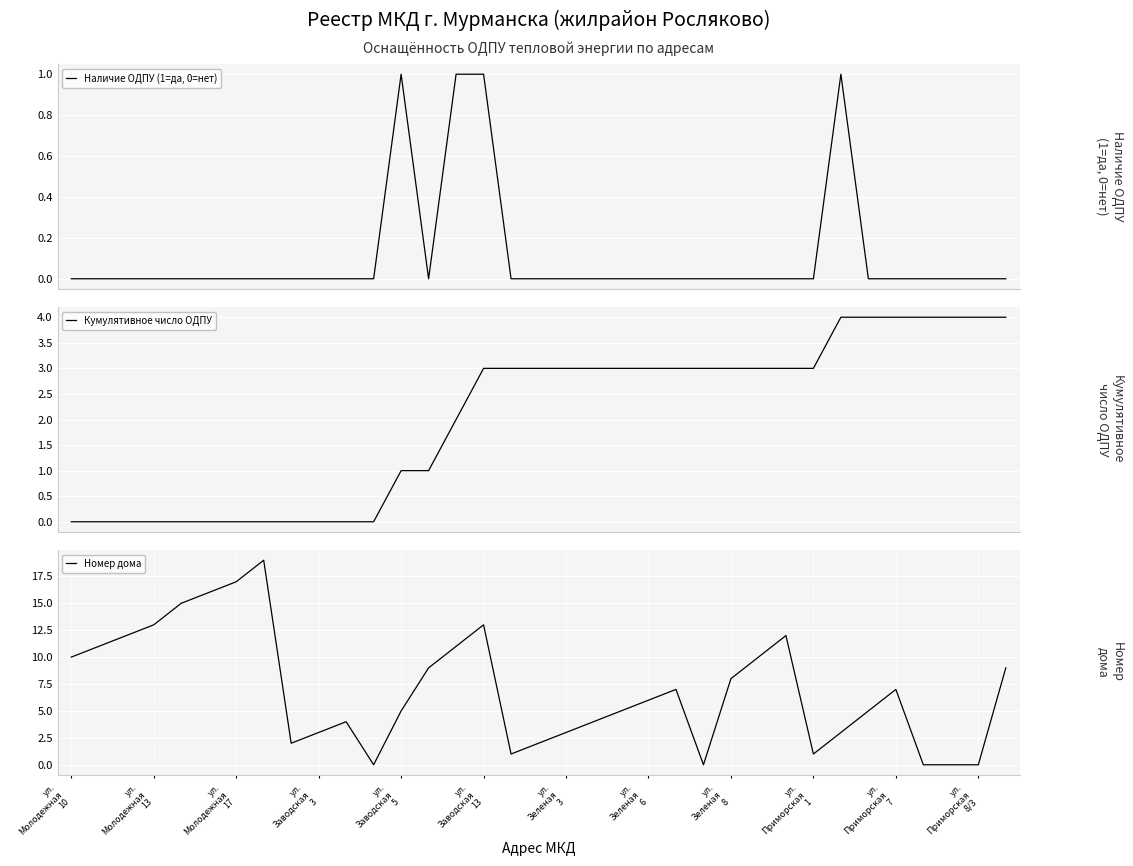

What is the maximum value shown in the chart?

19